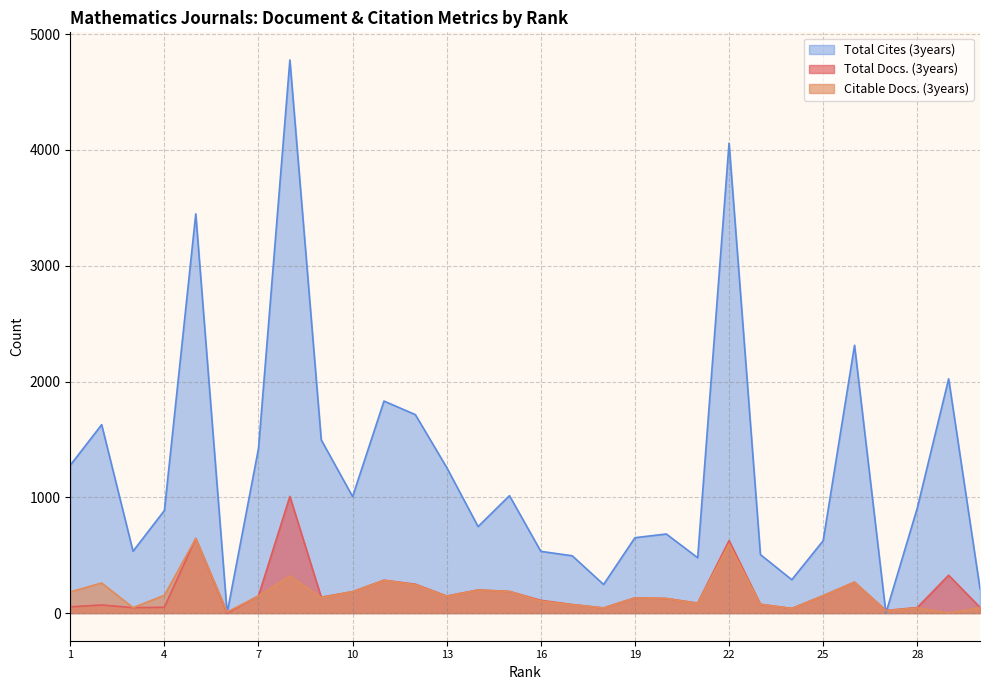

Where do Citable Docs. (3years) and Total Cites (3years) first cross each other?

5 and 6